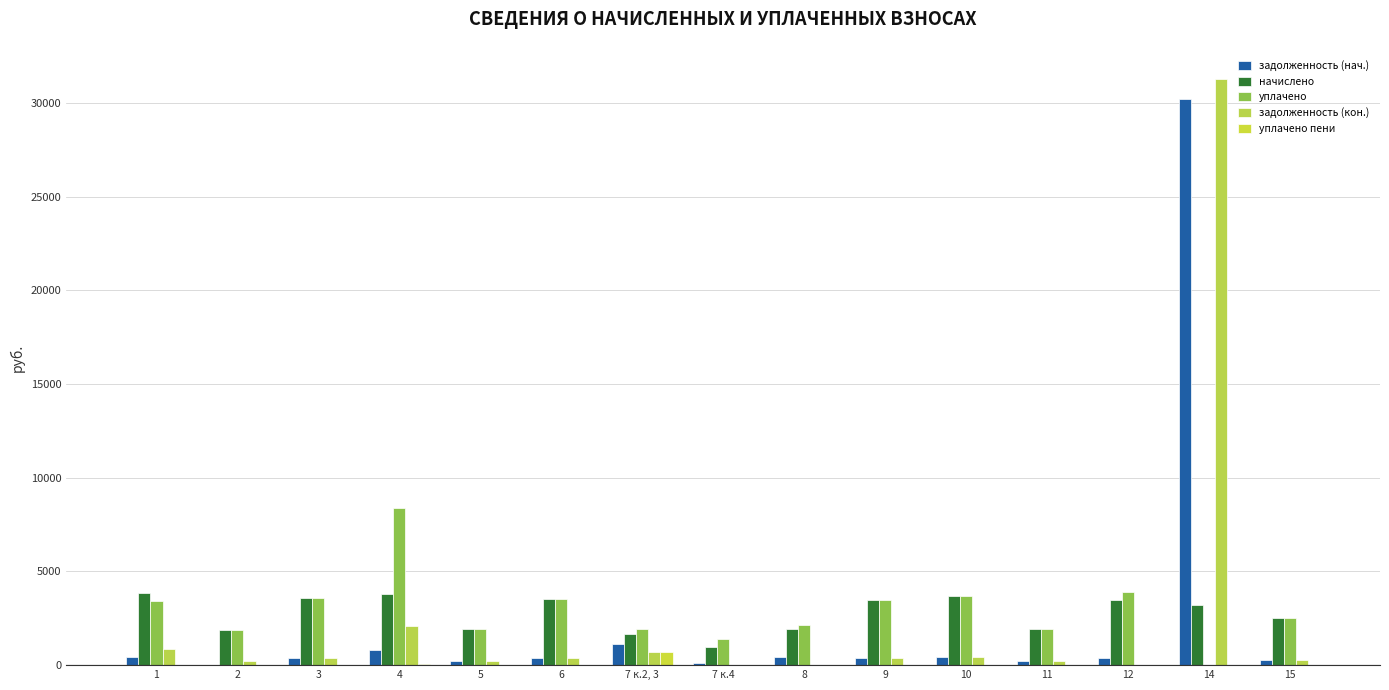

Does the chart contain stacked bars?

No